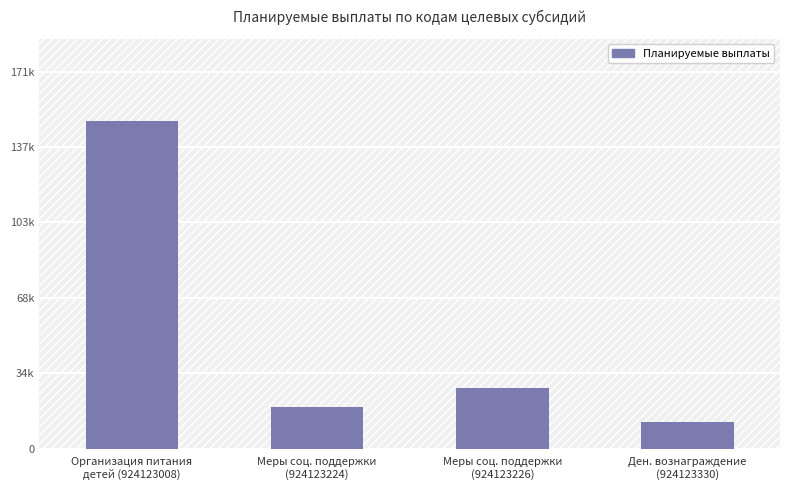

Are the bars horizontal?

No